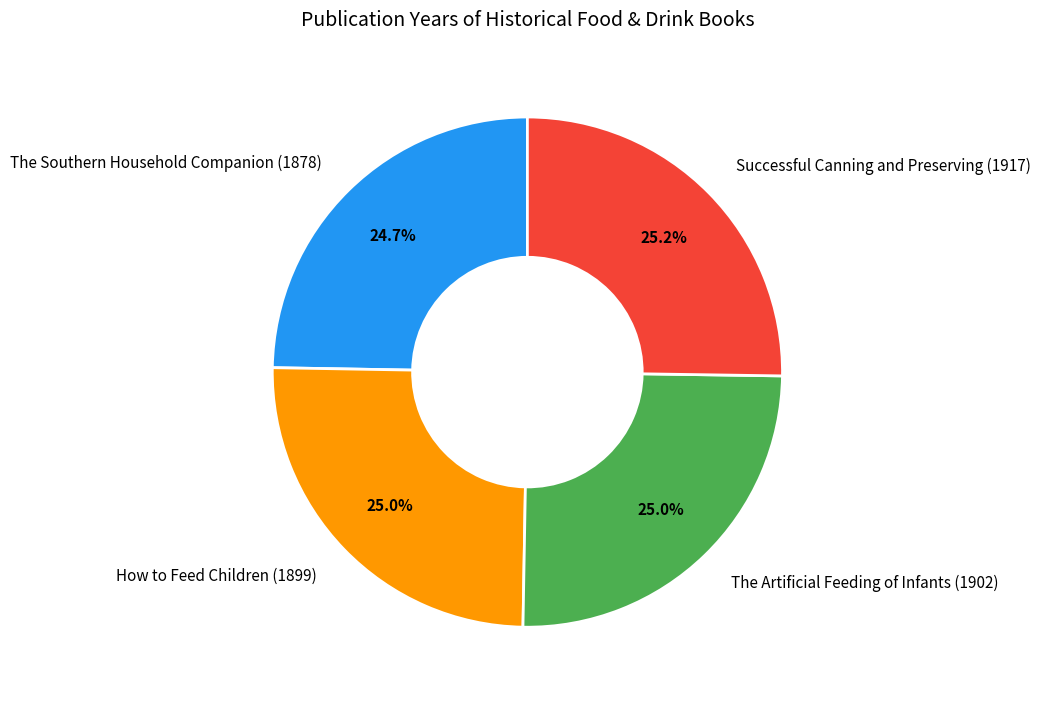

How many segments does this pie chart have?

4